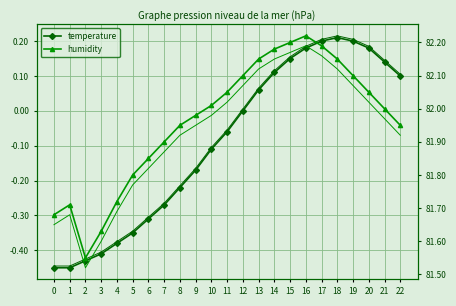

True or false: temperature has more than 2 interior local peaks.

False